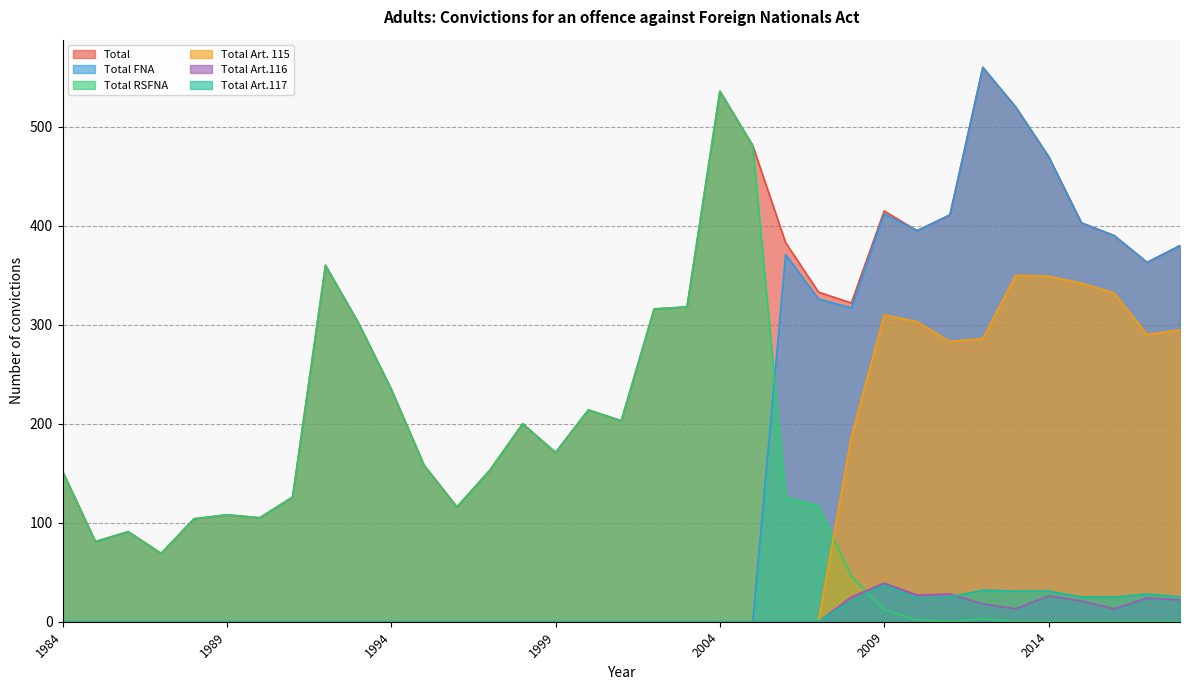

Where do Total Art.117 and Total RSFNA first cross each other?

2008 and 2009